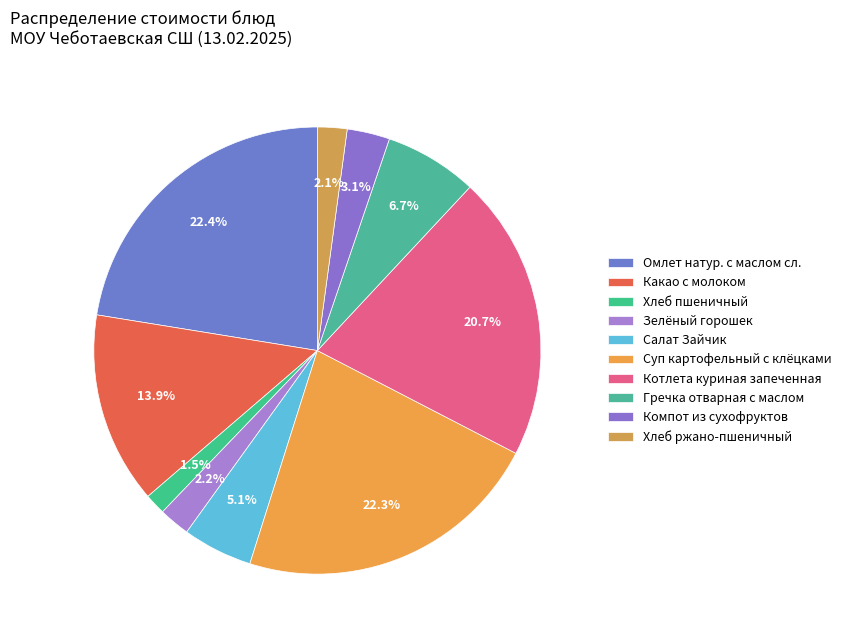

Is there any slice that represents more than half of the pie?

No